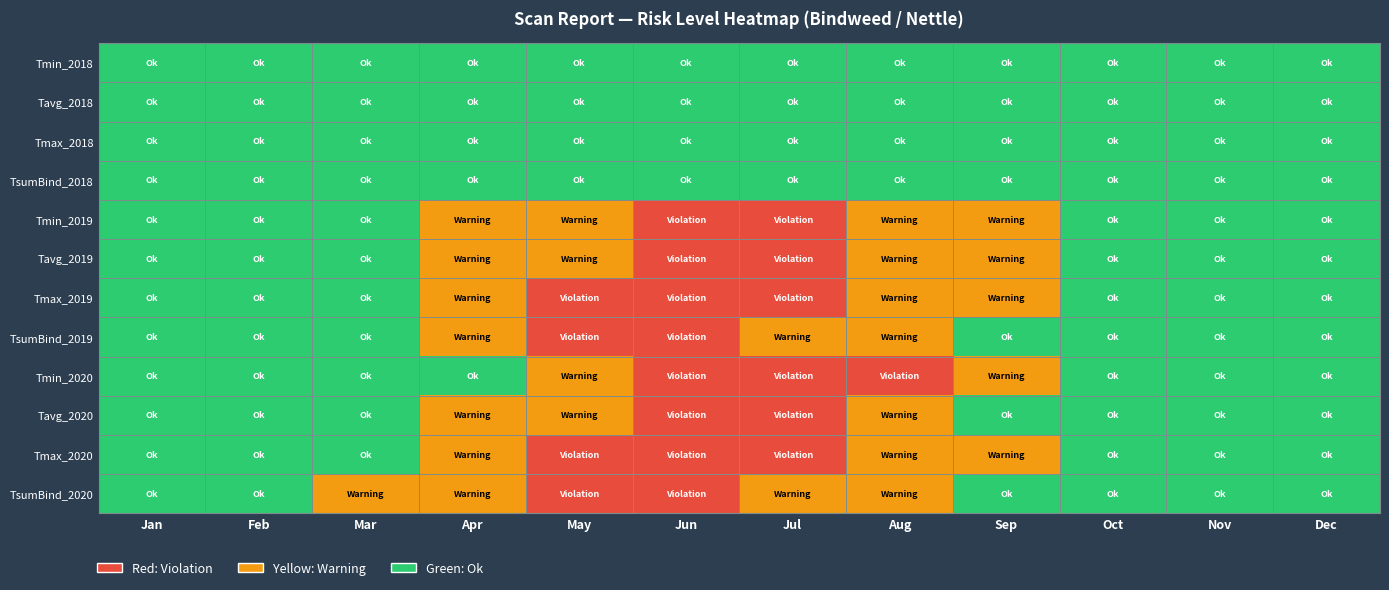

Reading left to right, what are all the values shown in this chart?

Tmin_2018: Jan=1	Feb=1	Mar=1	Apr=1	May=1	Jun=1	Jul=1	Aug=1	Sep=1	Oct=1	Nov=1	Dec=1
Tavg_2018: Jan=1	Feb=1	Mar=1	Apr=1	May=1	Jun=1	Jul=1	Aug=1	Sep=1	Oct=1	Nov=1	Dec=1
Tmax_2018: Jan=1	Feb=1	Mar=1	Apr=1	May=1	Jun=1	Jul=1	Aug=1	Sep=1	Oct=1	Nov=1	Dec=1
TsumBind_2018: Jan=1	Feb=1	Mar=1	Apr=1	May=1	Jun=1	Jul=1	Aug=1	Sep=1	Oct=1	Nov=1	Dec=1
Tmin_2019: Jan=1	Feb=1	Mar=1	Apr=2	May=2	Jun=3	Jul=3	Aug=2	Sep=2	Oct=1	Nov=1	Dec=1
Tavg_2019: Jan=1	Feb=1	Mar=1	Apr=2	May=2	Jun=3	Jul=3	Aug=2	Sep=2	Oct=1	Nov=1	Dec=1
Tmax_2019: Jan=1	Feb=1	Mar=1	Apr=2	May=3	Jun=3	Jul=3	Aug=2	Sep=2	Oct=1	Nov=1	Dec=1
TsumBind_2019: Jan=1	Feb=1	Mar=1	Apr=2	May=3	Jun=3	Jul=2	Aug=2	Sep=1	Oct=1	Nov=1	Dec=1
Tmin_2020: Jan=1	Feb=1	Mar=1	Apr=1	May=2	Jun=3	Jul=3	Aug=3	Sep=2	Oct=1	Nov=1	Dec=1
Tavg_2020: Jan=1	Feb=1	Mar=1	Apr=2	May=2	Jun=3	Jul=3	Aug=2	Sep=1	Oct=1	Nov=1	Dec=1
Tmax_2020: Jan=1	Feb=1	Mar=1	Apr=2	May=3	Jun=3	Jul=3	Aug=2	Sep=2	Oct=1	Nov=1	Dec=1
TsumBind_2020: Jan=1	Feb=1	Mar=2	Apr=2	May=3	Jun=3	Jul=2	Aug=2	Sep=1	Oct=1	Nov=1	Dec=1